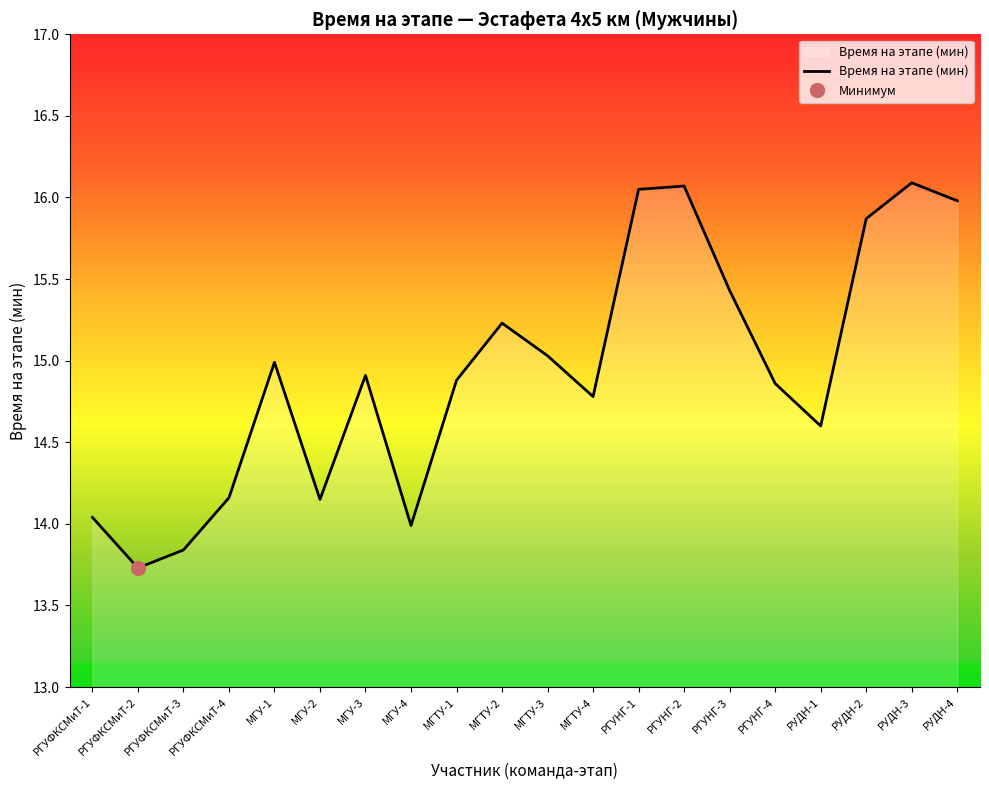

What is the minimum value shown in the chart?

13.7